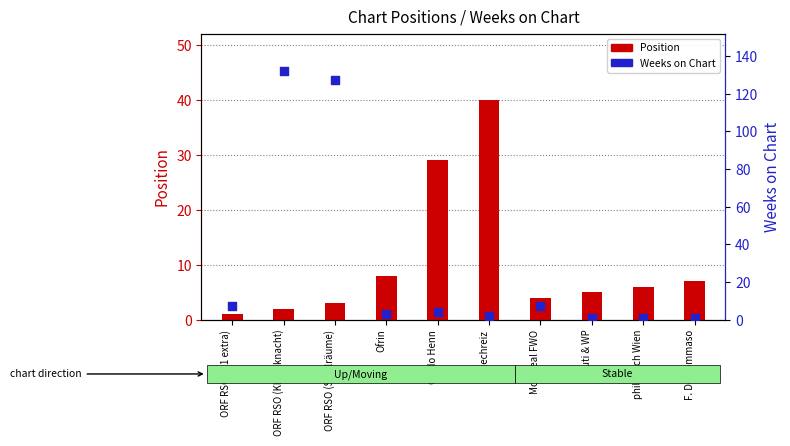

Which series has the widest spread of Y values?

Weeks on Chart